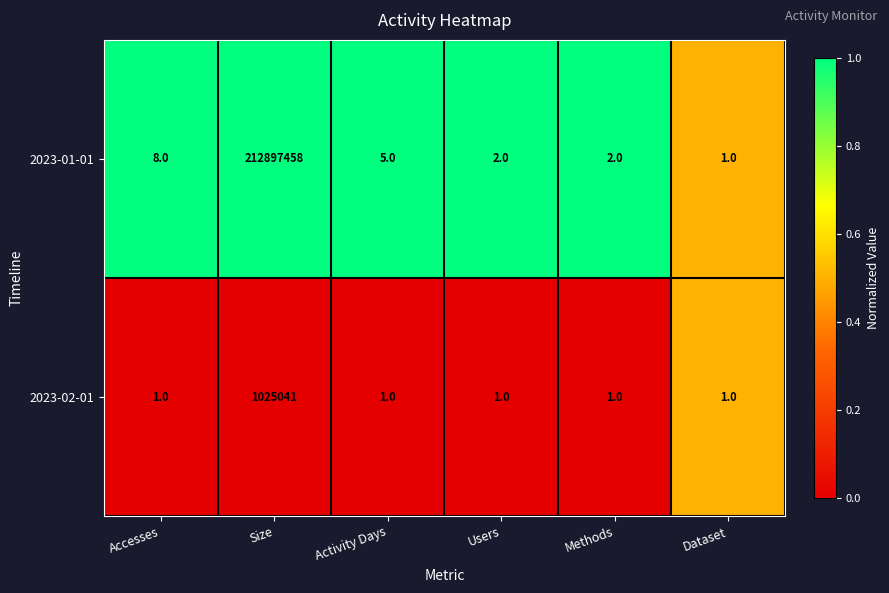

At which label does 2023-01-01 first exceed 5?

Accesses